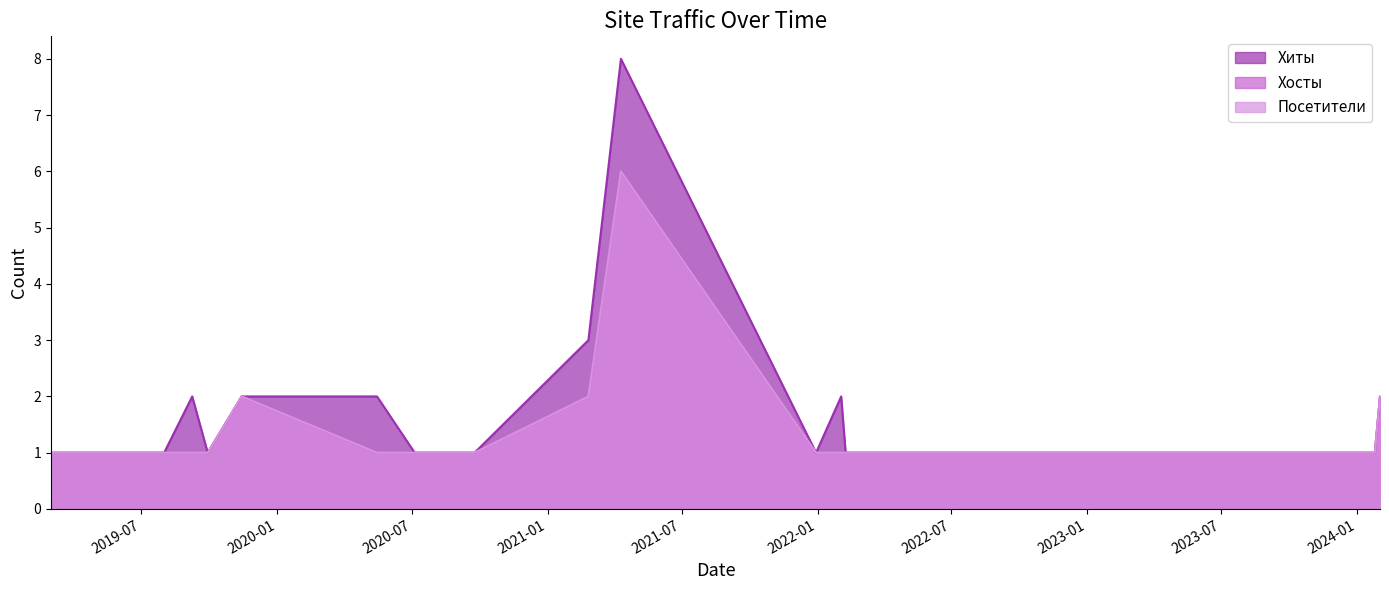

Is it true that Хосты equals 1 at 2021-12-30?

False